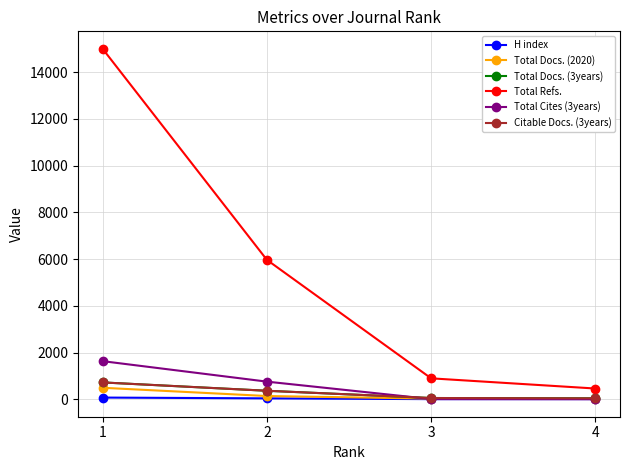

True or false: Total Refs. has a value of 895 at 3.

True